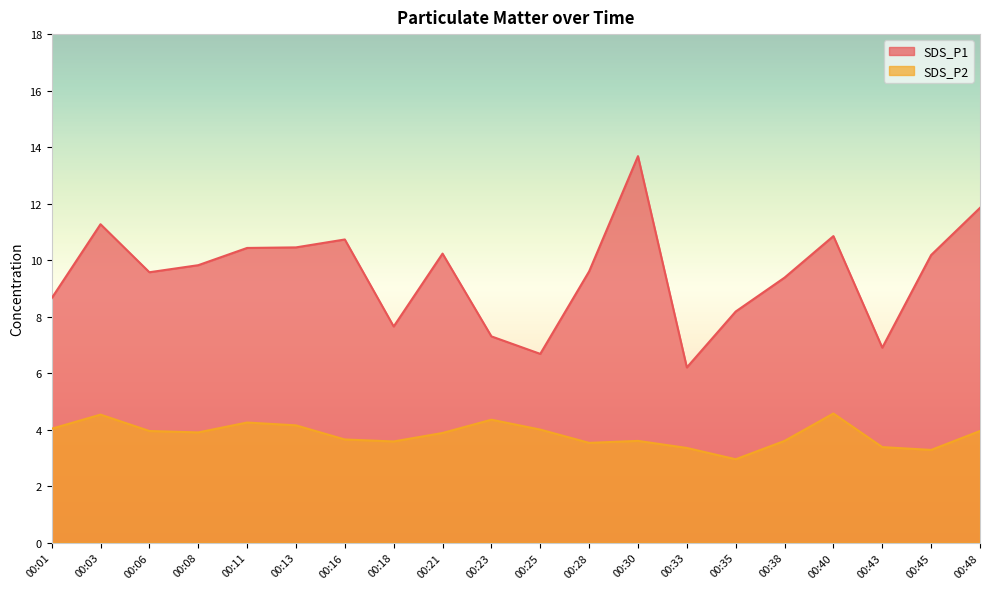

What is the minimum value shown in the chart?

3.0